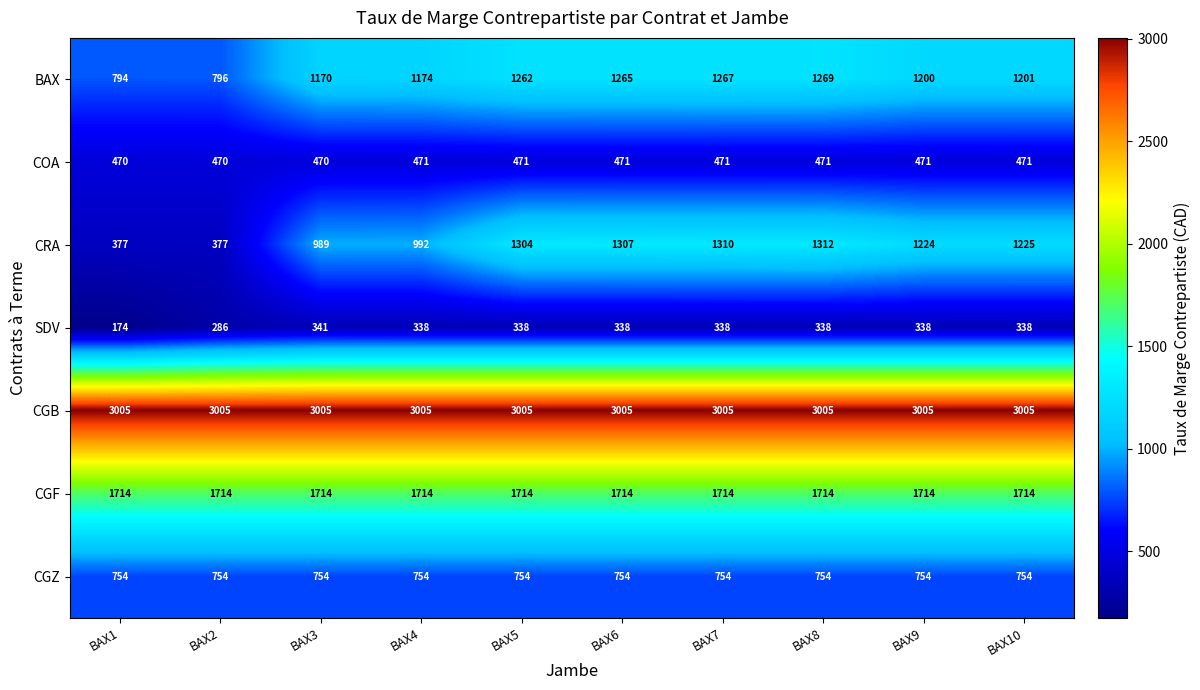

What is the smallest value displayed?

174